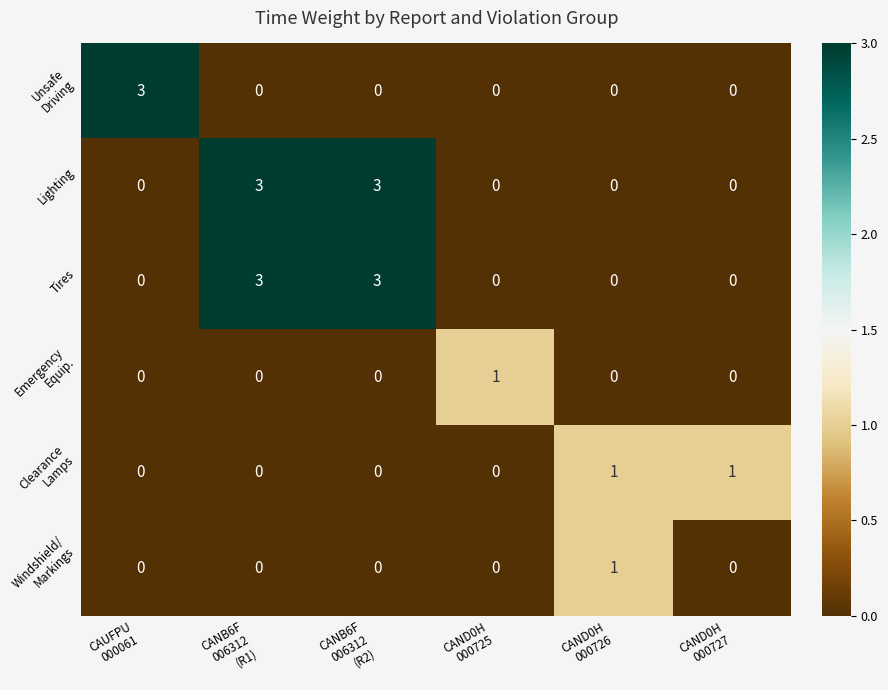

What is the difference between the maximum and minimum values in the Tires series?

3